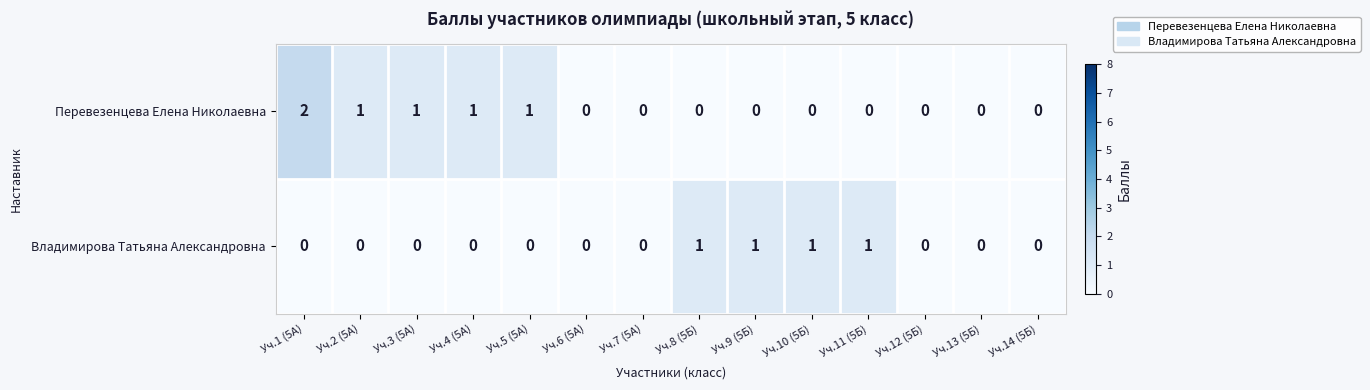

Count the Перевезенцева Елена Николаевна values in the range 0 to 1.

13